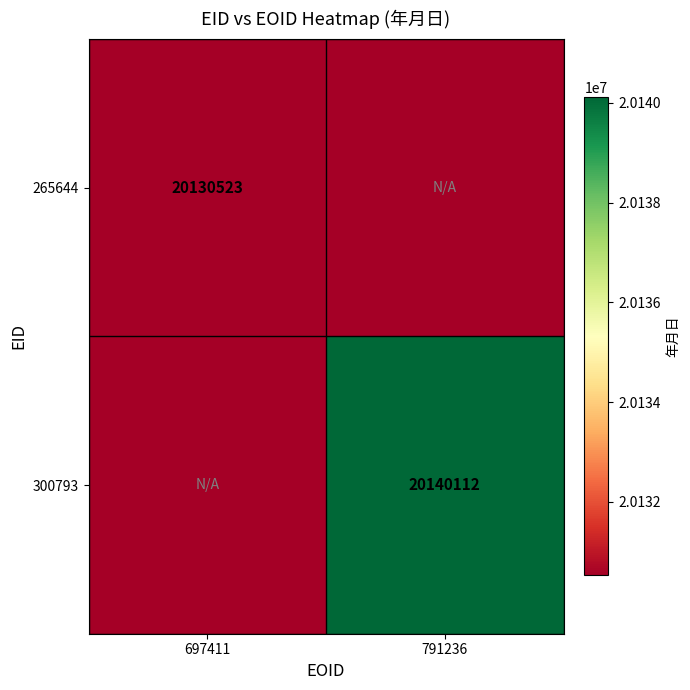

At how many categories does at least one series exceed 20134635?

1